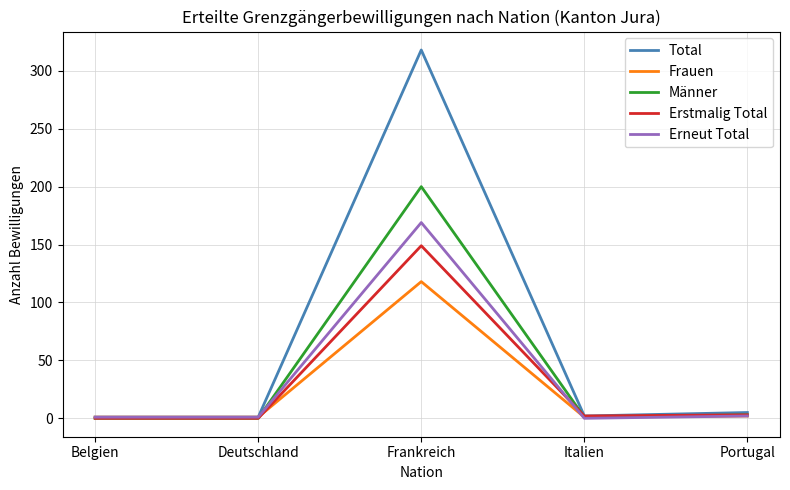

Is it true that Männer equals 0 at Belgien?

True